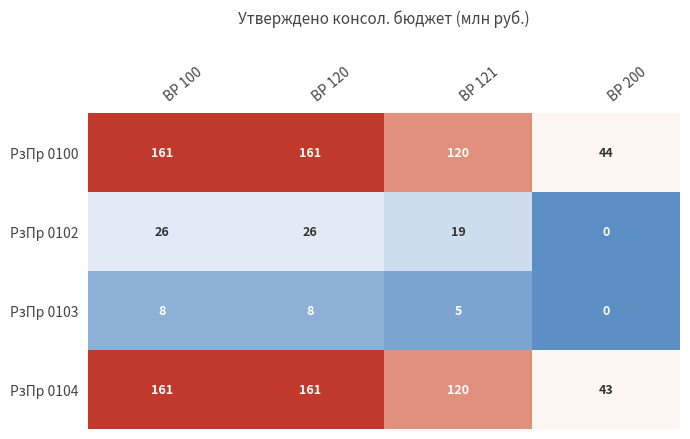

At which label is РзПр 0102 closest to 13?

ВР 121